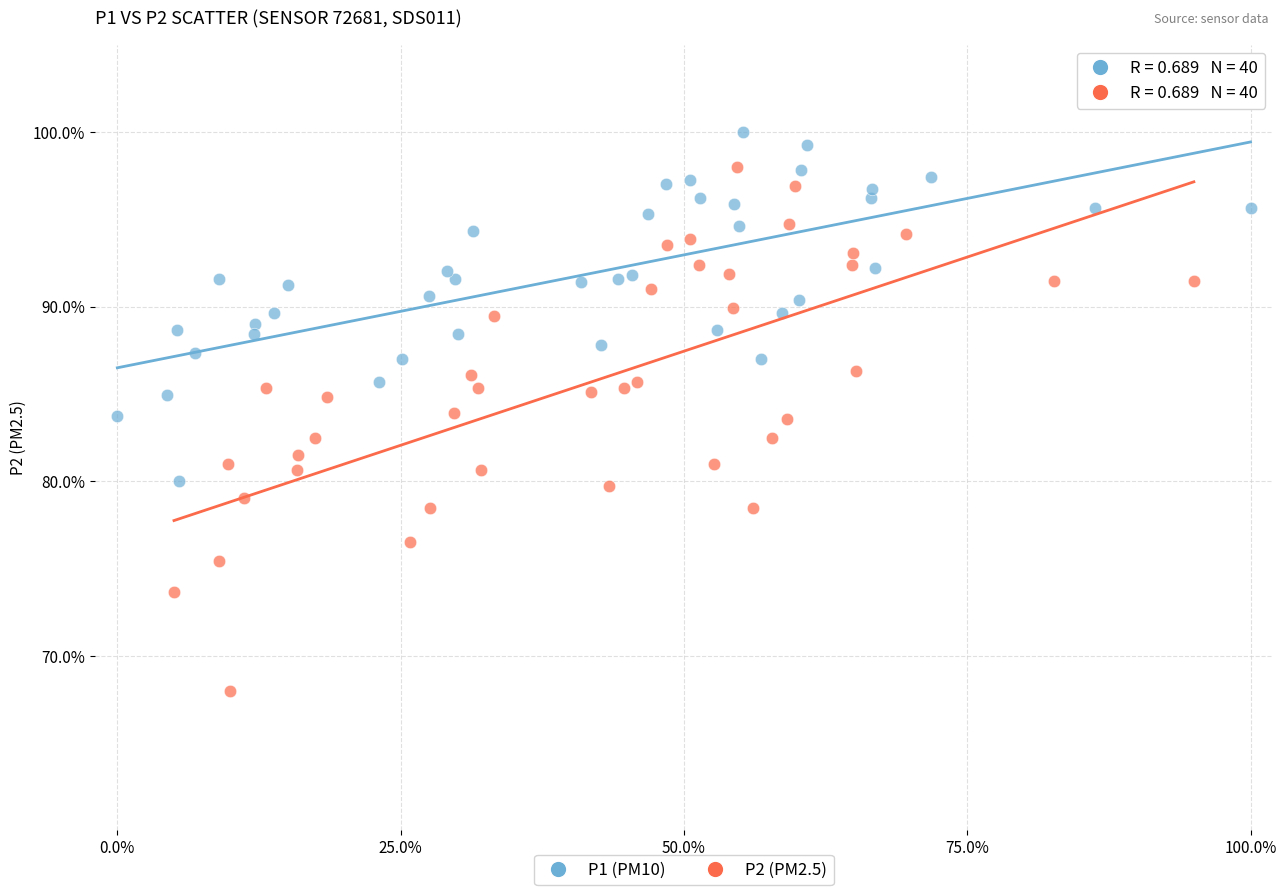

Which series contains the lowest Y value?

P2 (PM2.5)